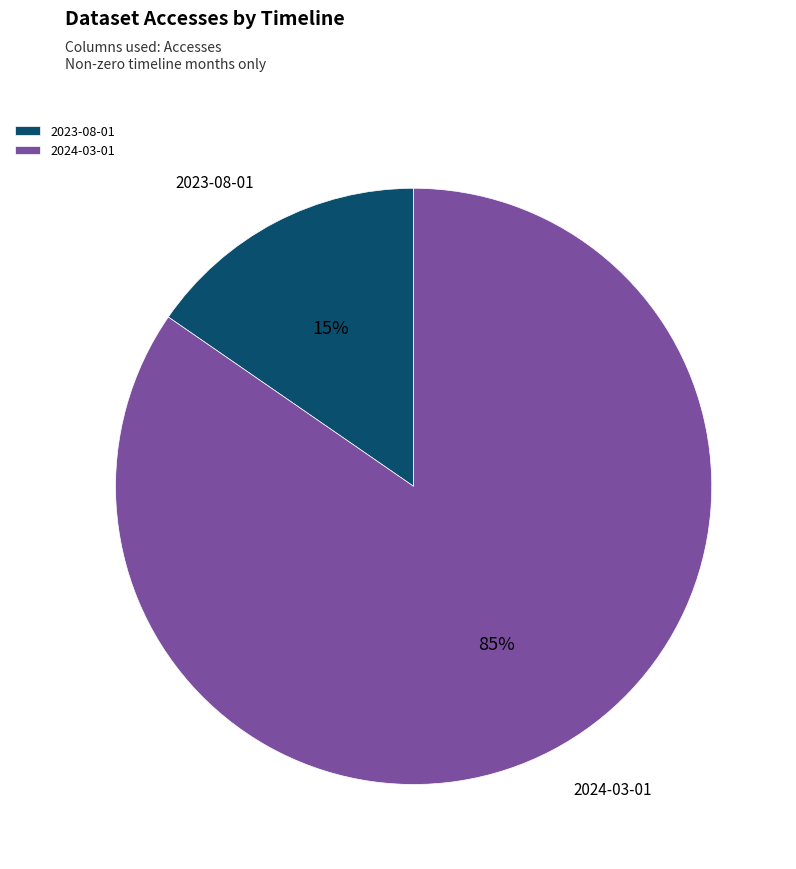

To the nearest percent, what percentage of the pie is 2023-08-01?

15%